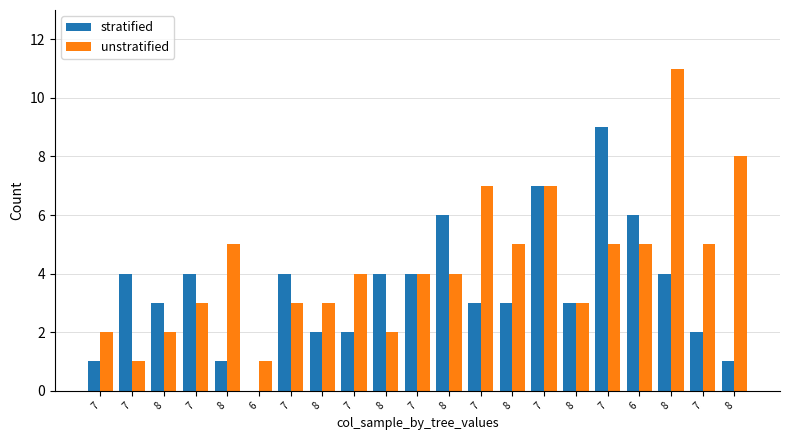

Is it true that stratified equals 2 at 8?

True